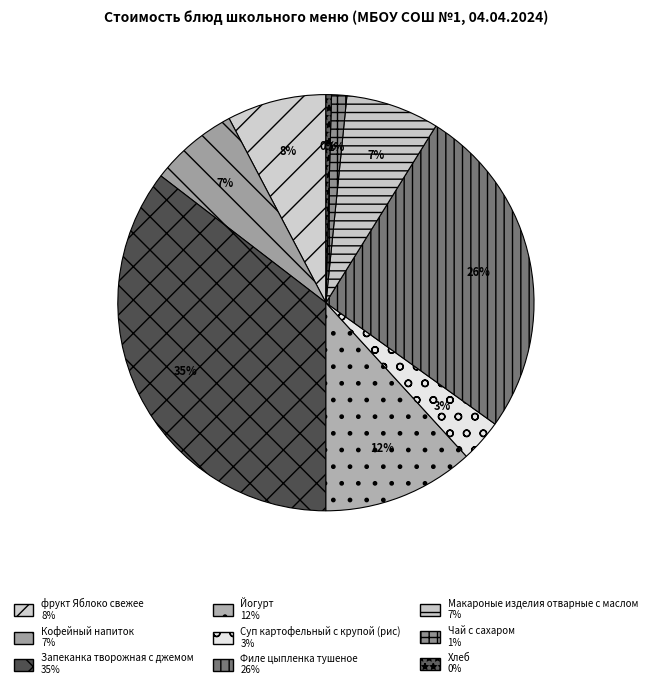

Which category has the smallest portion of the pie?

Хлеб